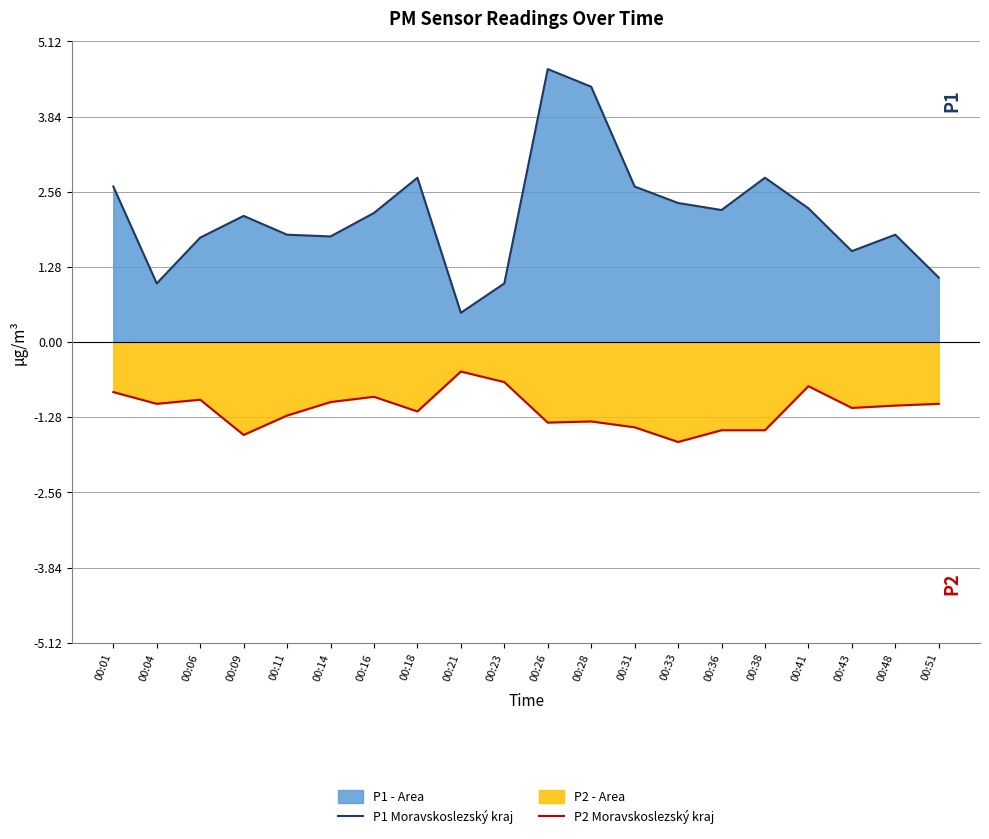

At which category does the chart reach its peak across all series?

00:26